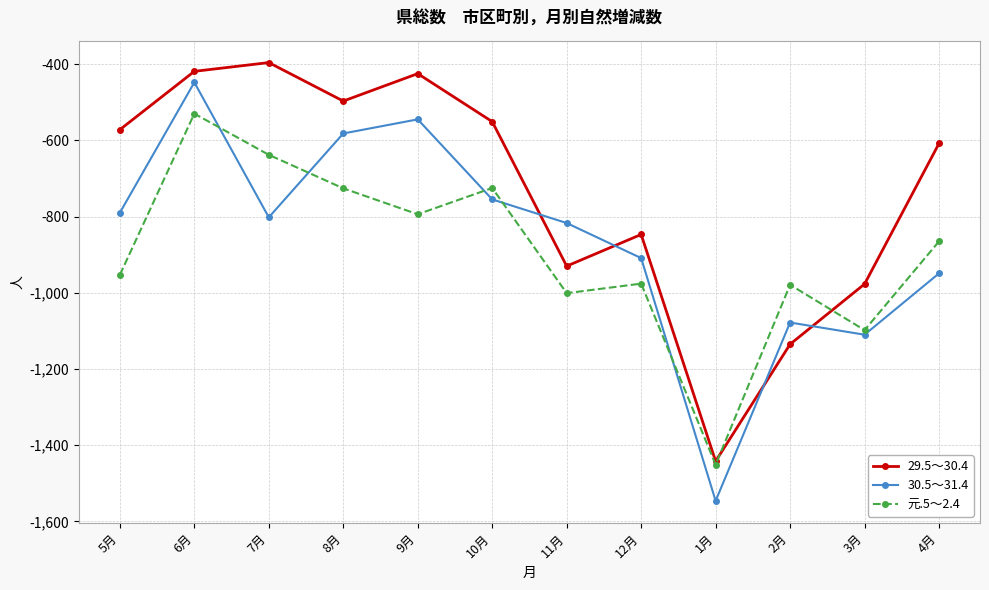

What is the value of the 29.5～30.4 point at the 5th from the left?

-425